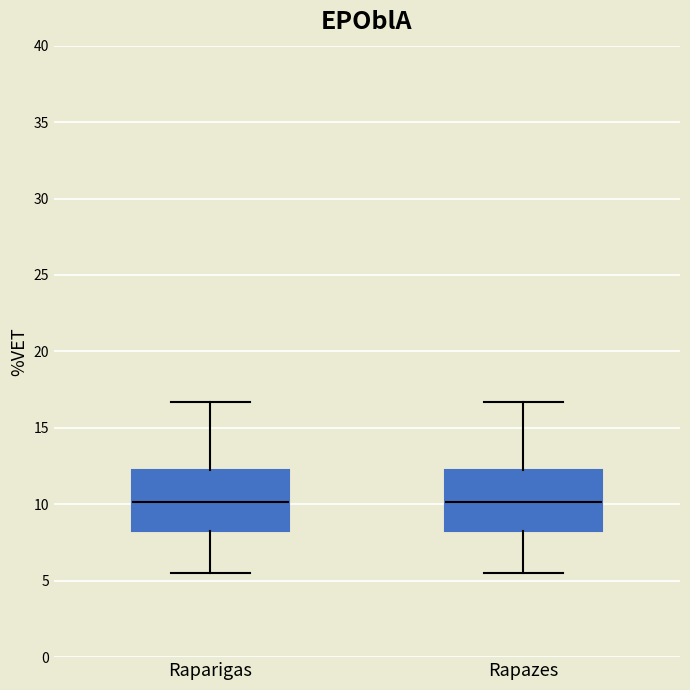

Reading left to right, transcribe this box plot: for each box, give where its median line is, the range the box spans, and where its two whiskers end, as read against the y-axis. The values are not printed on the chart, so give them approximately, as read against the axis.

Raparigas: median 10.0, box 8.0 to 12.0, whiskers 5.5 to 16.5
Rapazes: median 10.0, box 8.0 to 12.0, whiskers 5.5 to 16.5